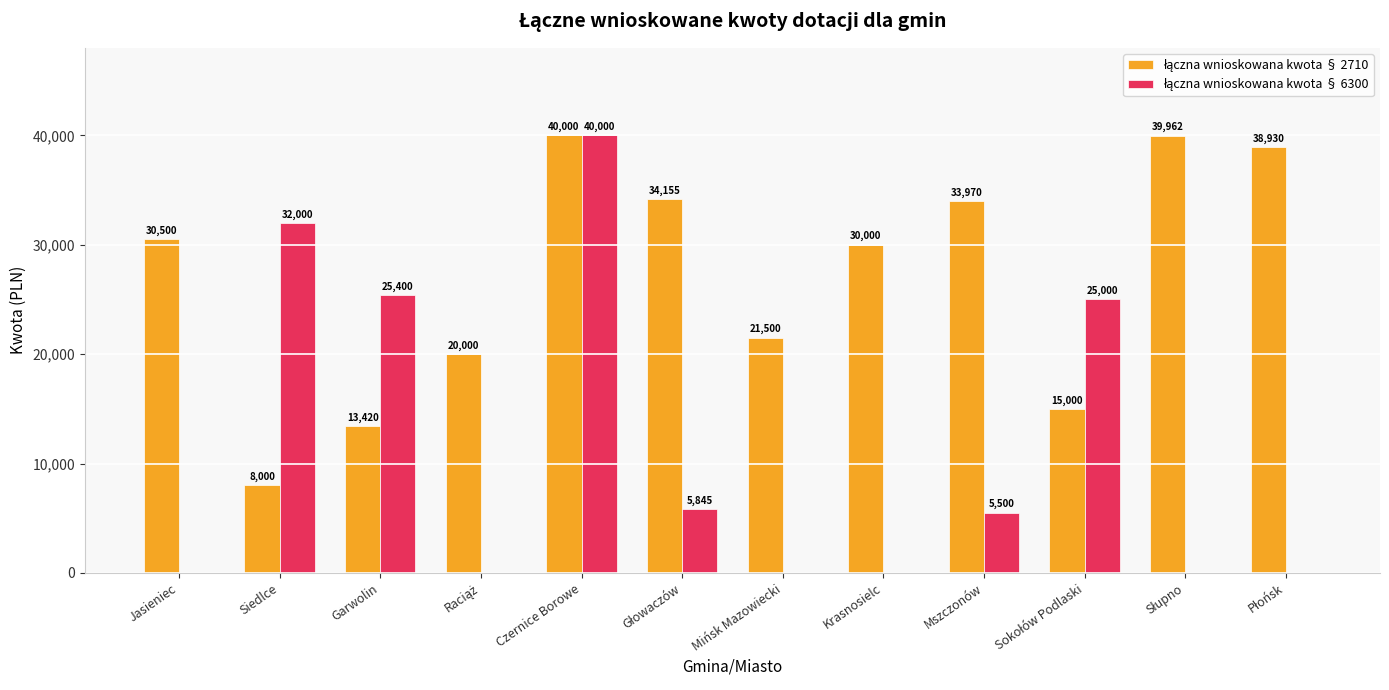

At which category is the sum across all series the highest?

Czernice Borowe